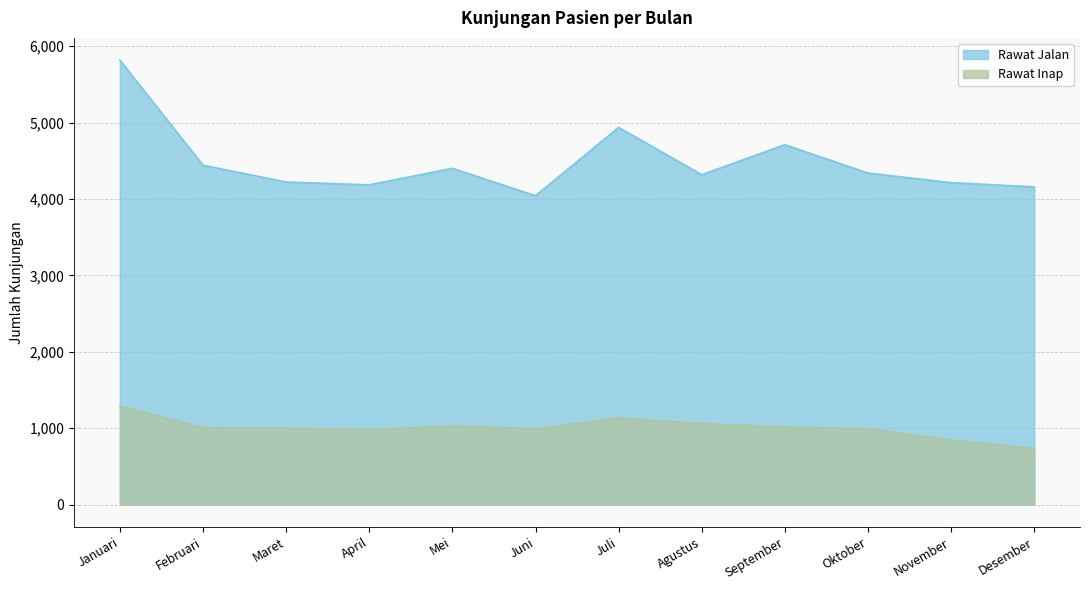

Reading left to right, transcribe all the data shown in this chart.

Rawat Jalan: Januari=5817	Februari=4441	Maret=4222	April=4184	Mei=4401	Juni=4042	Juli=4936	Agustus=4317	September=4710	Oktober=4338	November=4213	Desember=4158
Rawat Inap: Januari=1287	Februari=1005	Maret=1001	April=978	Mei=1032	Juni=992	Juli=1134	Agustus=1060	September=1015	Oktober=993	November=844	Desember=734